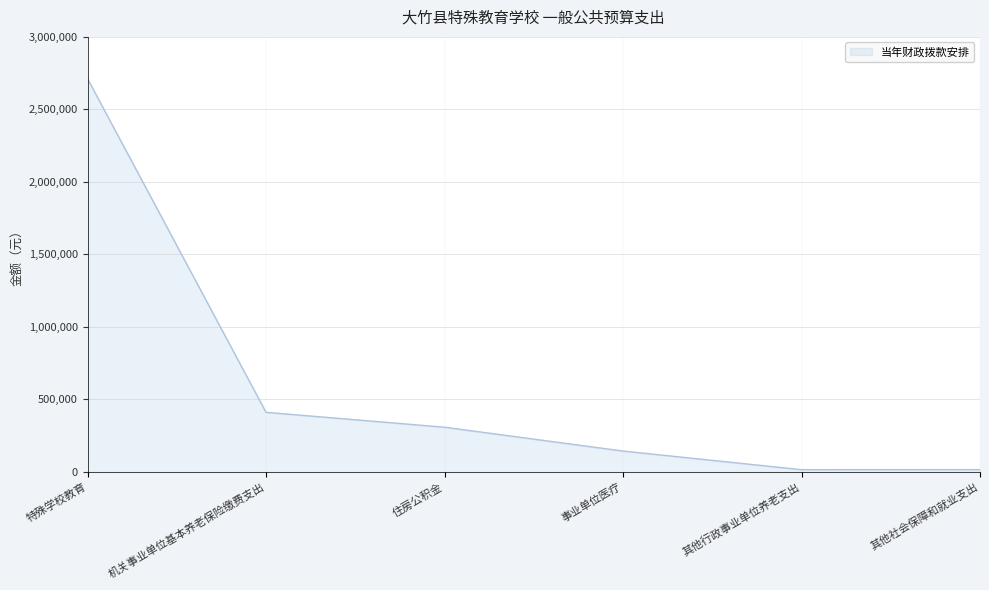

Which category has the highest value across all series?

特殊学校教育